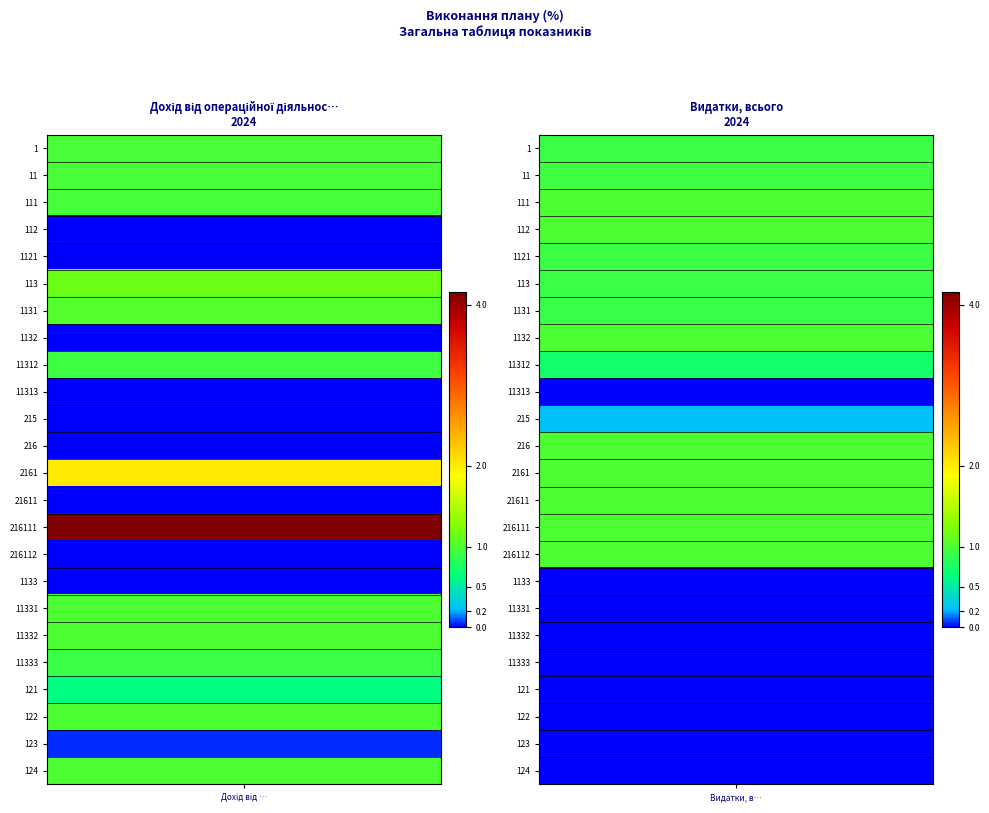

Which series has the largest total across all categories?

Дохід від операційної діяльності, всього